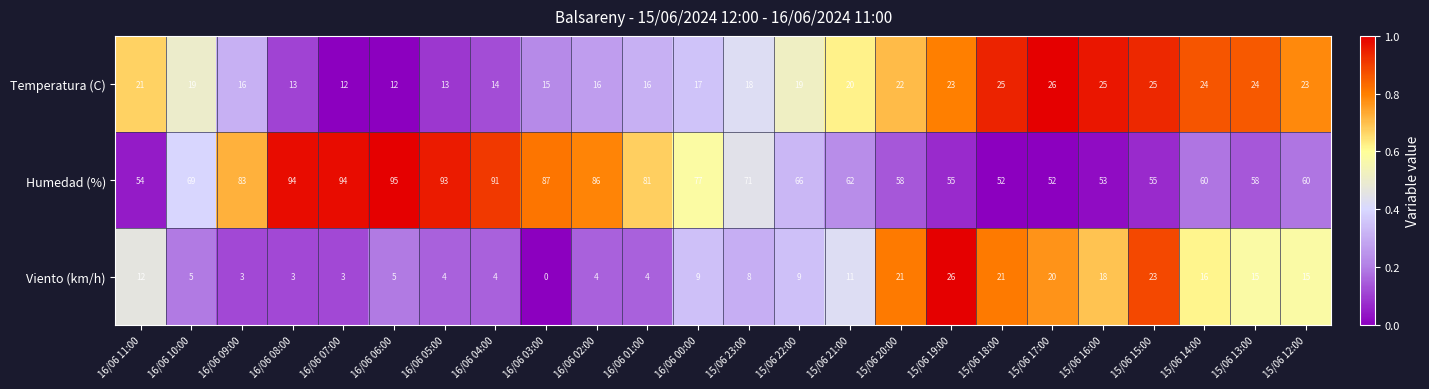

Count the number of data series in this chart.

3